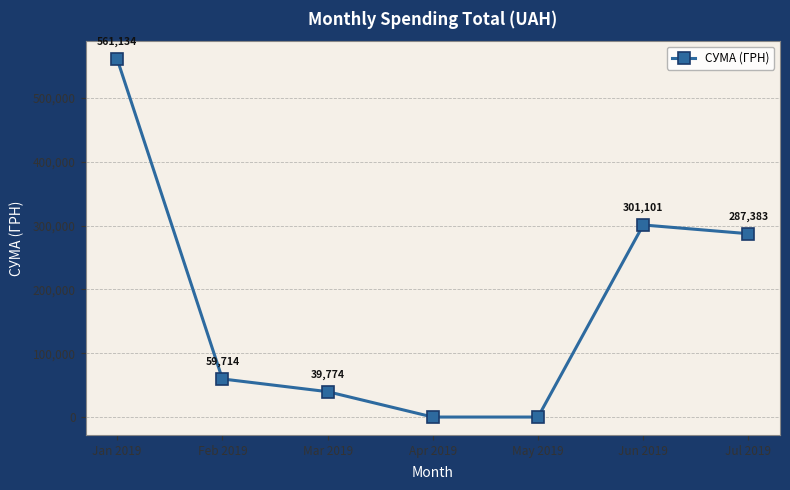

What is the sum of all values?

1249105.7